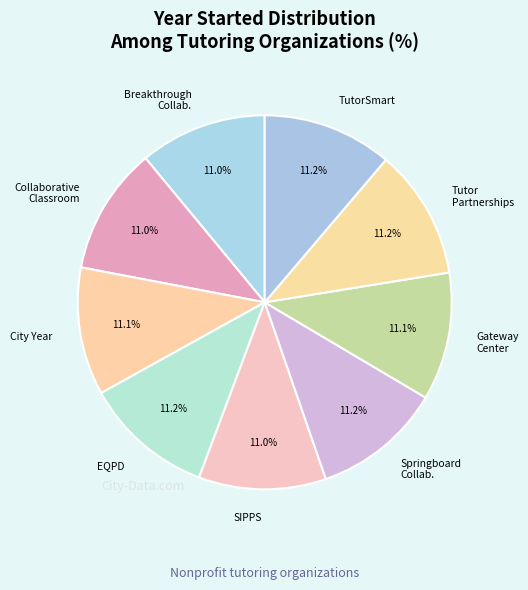

Approximately how many times larger is the value at Collaborative Classroom compared to TutorSmart?

1.0